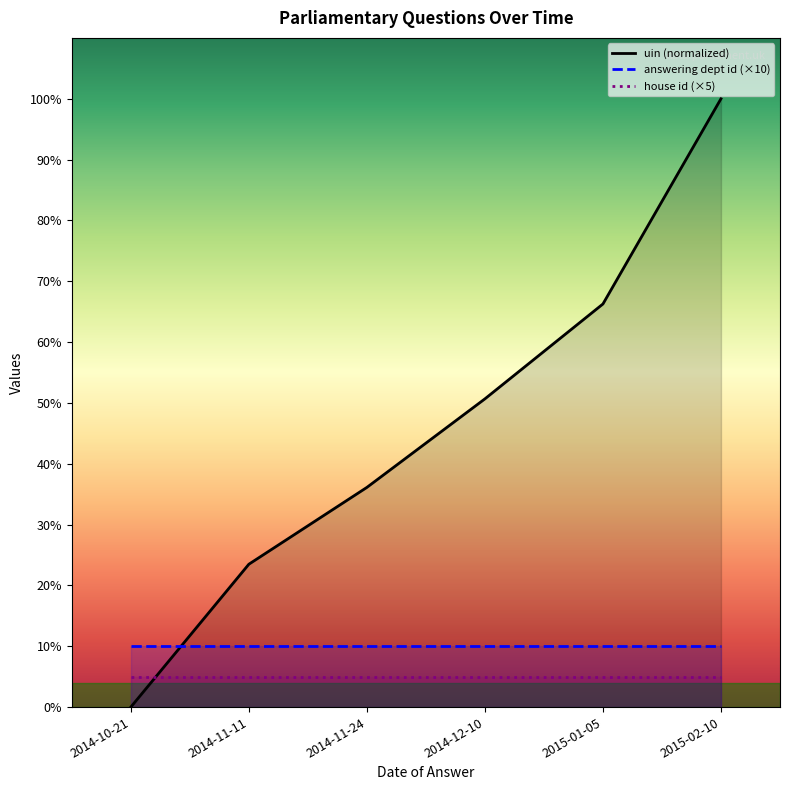

List the labels in order of house id (×5) value, largest first.

2014-10-21, 2014-11-11, 2014-11-24, 2014-12-10, 2015-01-05, 2015-02-10